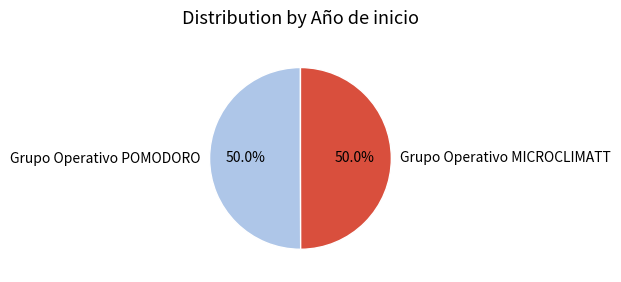

How many slices are in this pie chart?

2